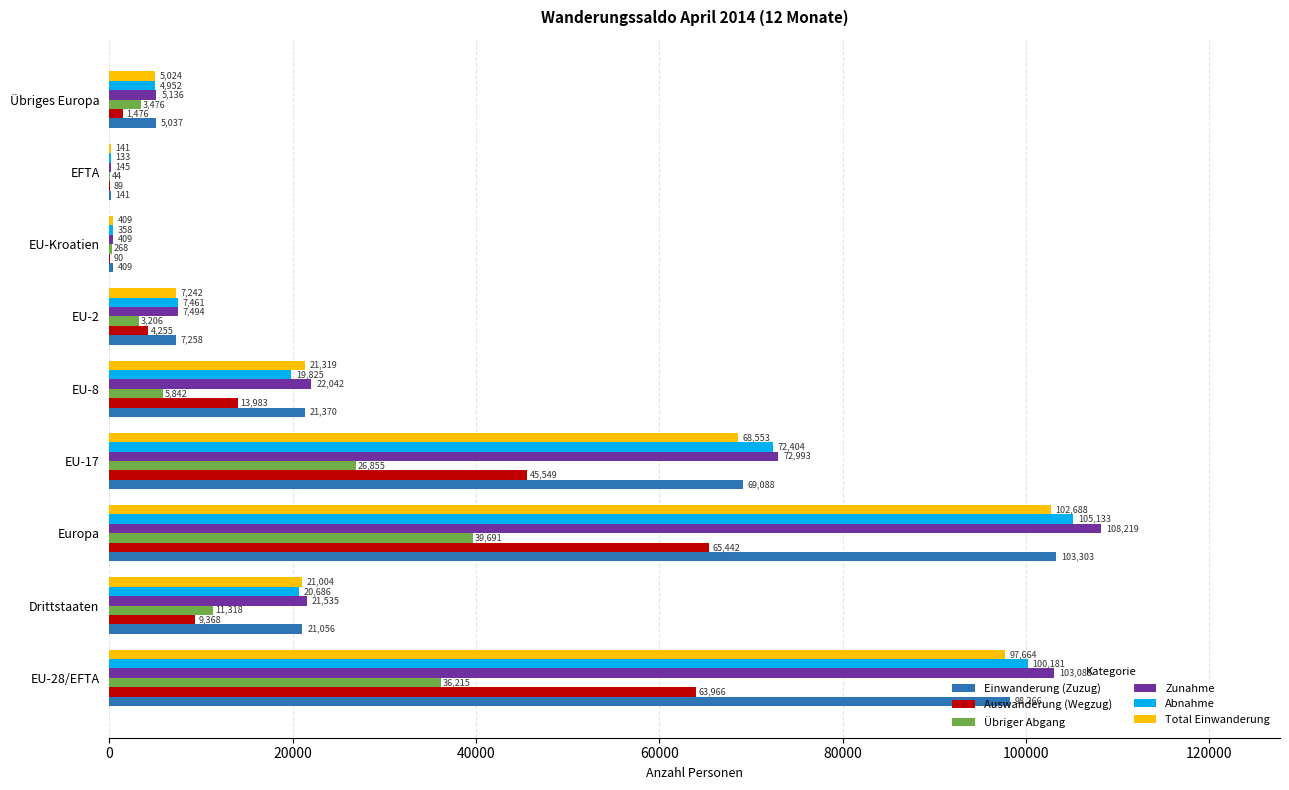

Which series has the widest spread of values?

Zunahme